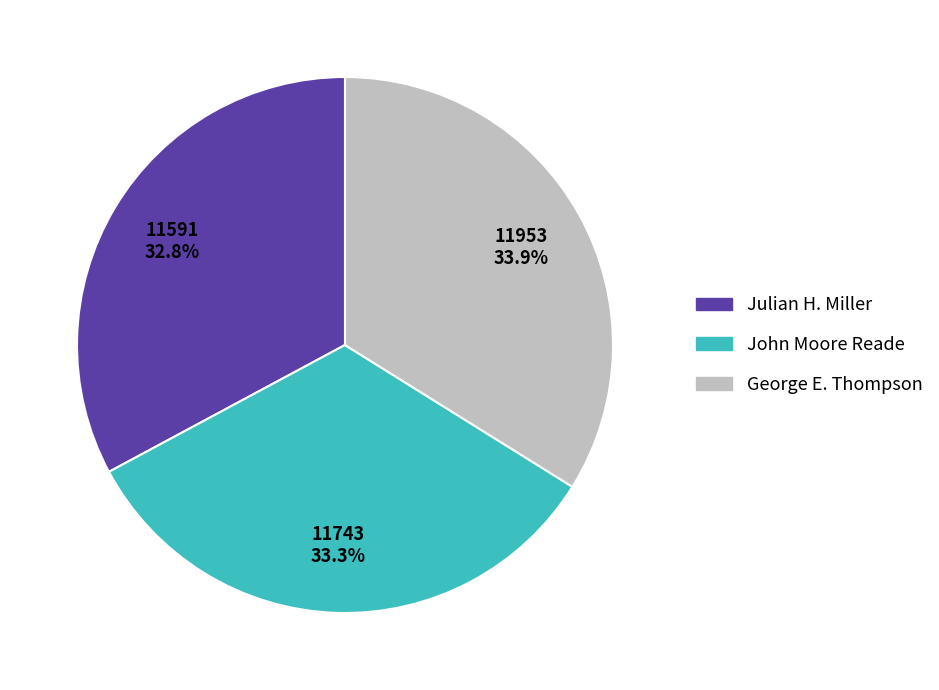

Approximately how many times larger is the value at Julian H. Miller compared to George E. Thompson?

1.0